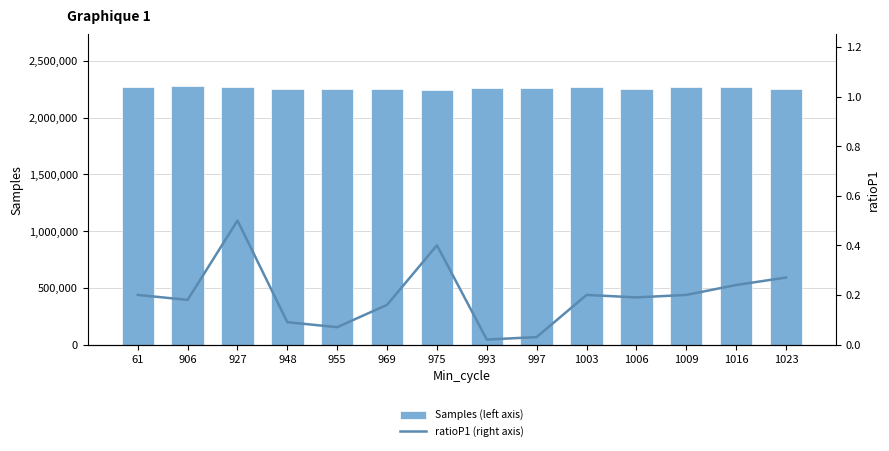

How many data points in Samples (left axis) are above 2263710?

6